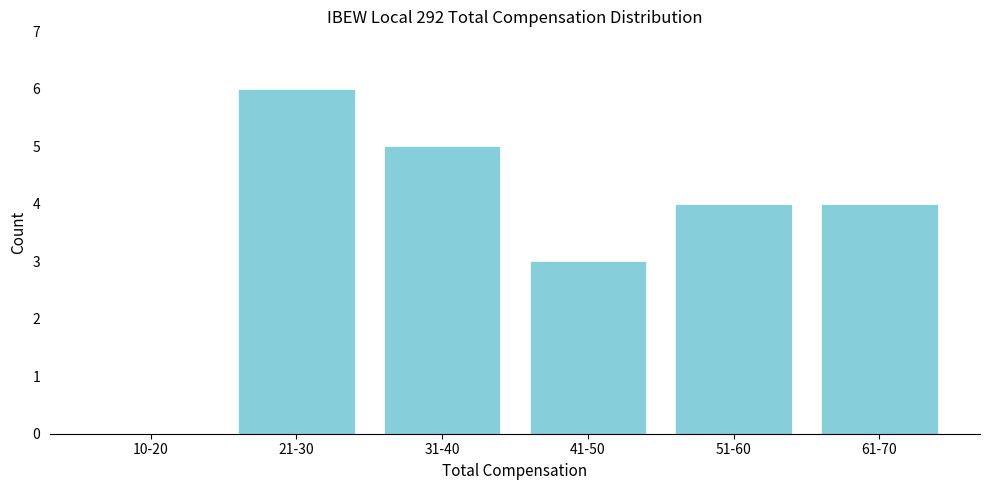

Reading left to right, extract all data points from this chart.

10-20=0	21-30=6	31-40=5	41-50=3	51-60=4	61-70=4